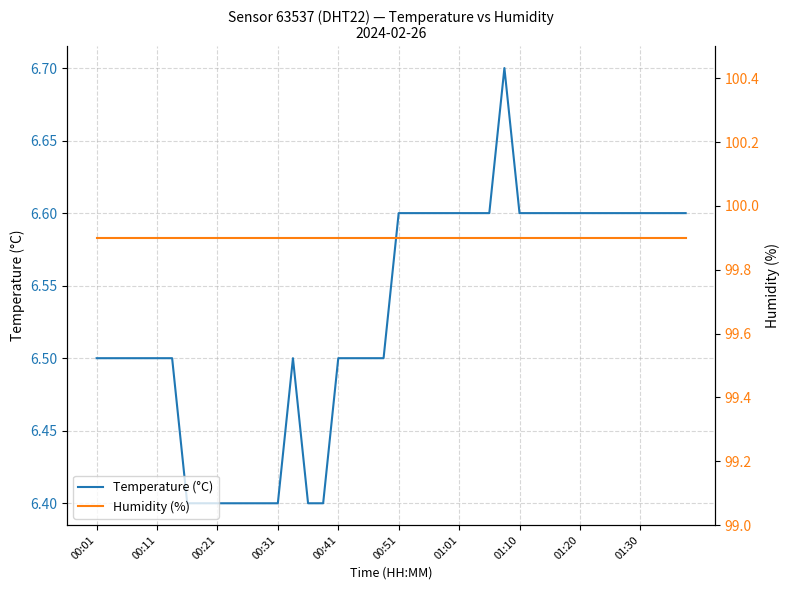

Which series has the widest spread of values?

Temperature (°C)